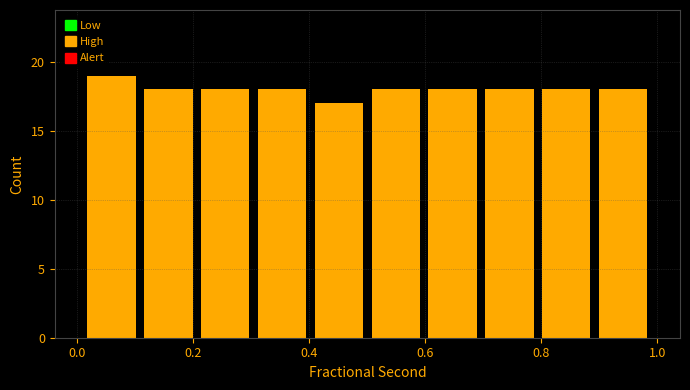

Which range on the x-axis has the tallest bar?

0.010 to 0.108